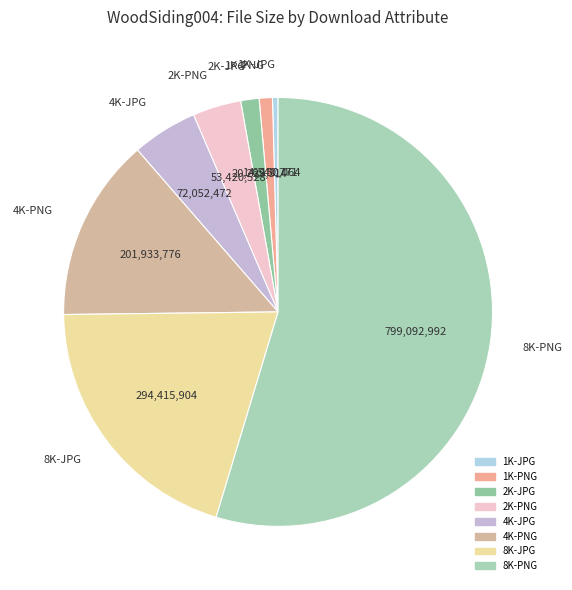

How many slices are in this pie chart?

8